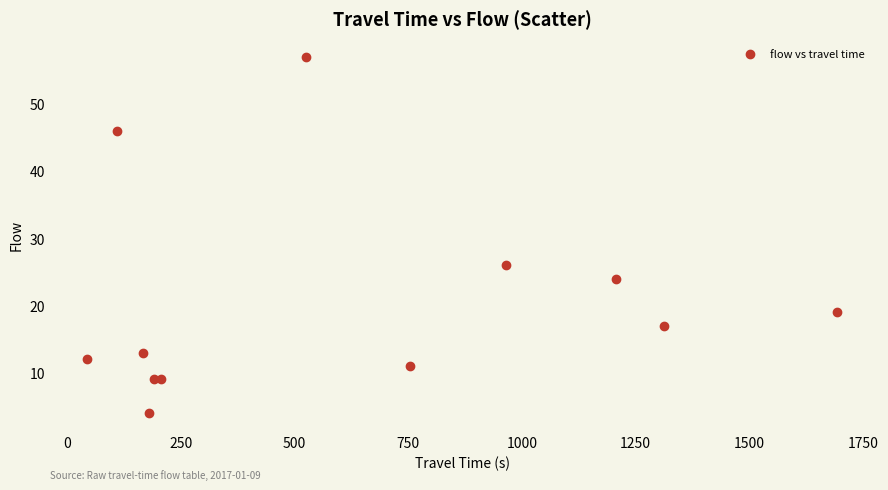

What Y value in the scatter plot is closest to 30?

26